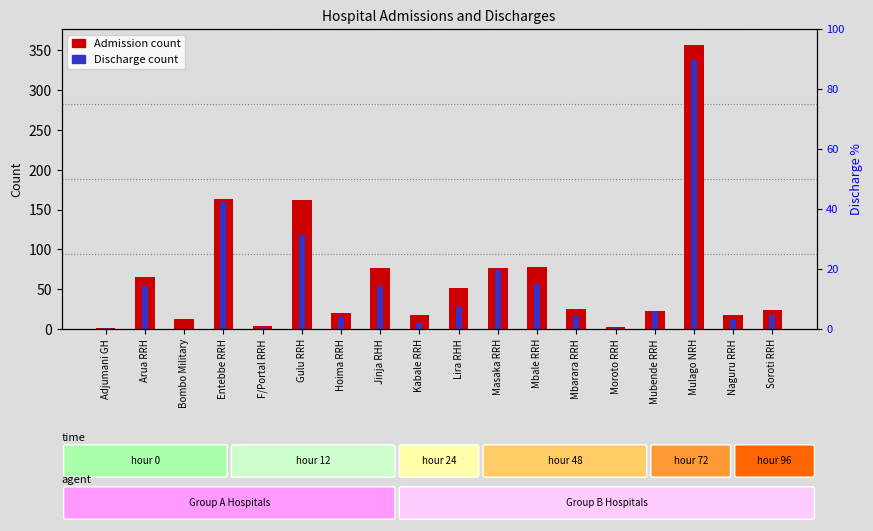

Where does the data first go above 25?

Arua RRH